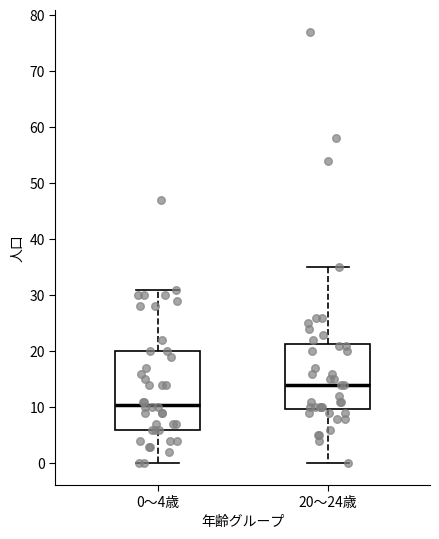

Which box's median line is the highest?

20～24歳